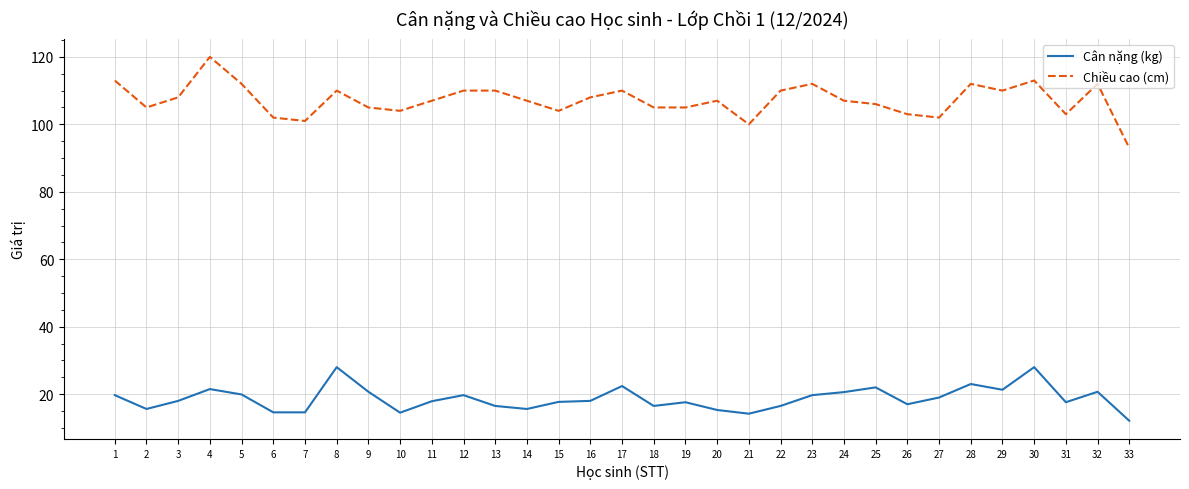

The value of Cân nặng (kg) at 22 is 22.7. True or false?

False